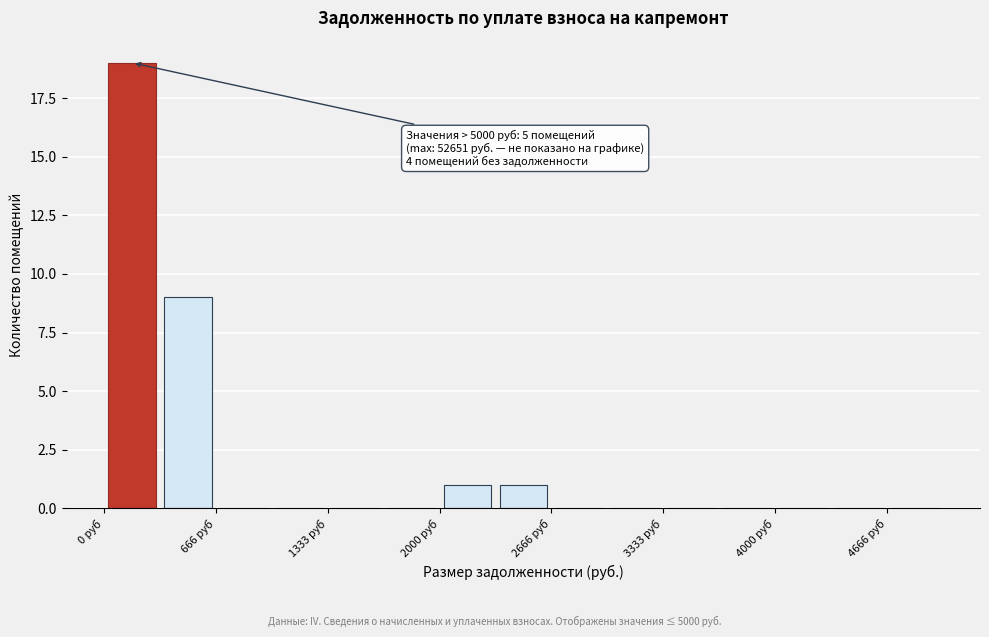

Around what value on the x-axis is the tallest bar? Give the approximate position of its centre, as read against the axis.

200